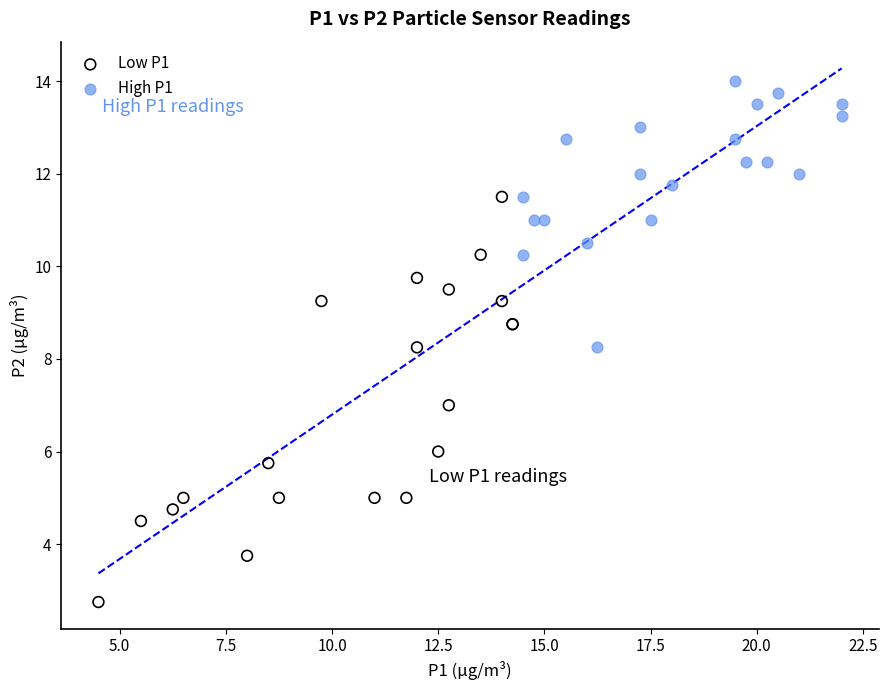

Which series contains the lowest Y value?

Low P1